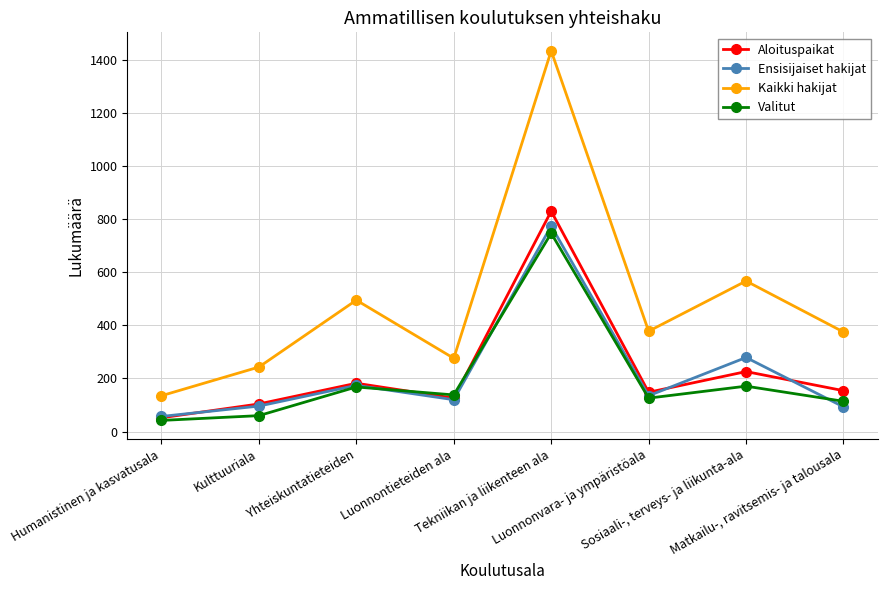

Read the Aloituspaikat value at Tekniikan ja liikenteen ala.

830